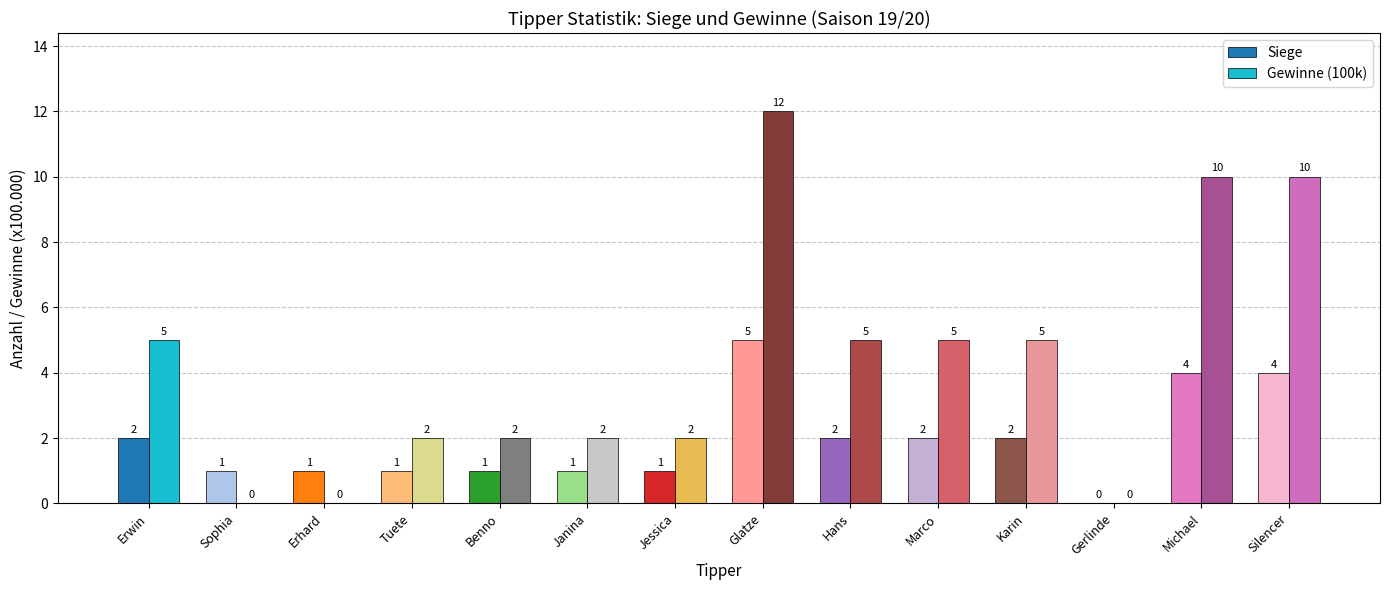

Which series has the largest total across all categories?

Gewinne (100k)